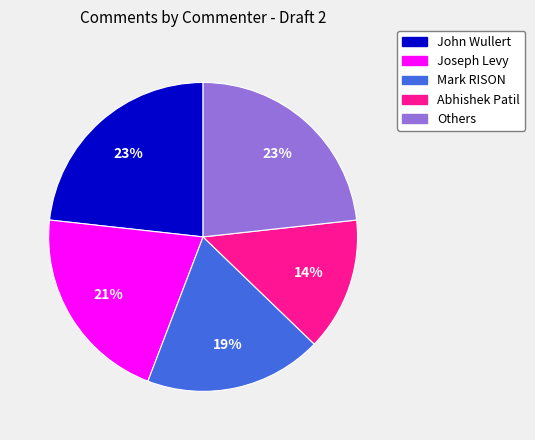

Does any single category account for the majority?

No